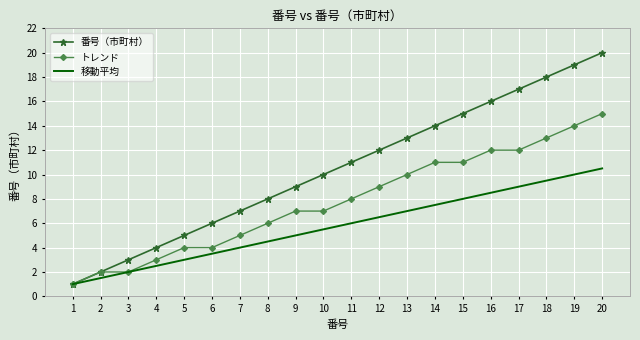

At which label does トレンド reach its peak?

20